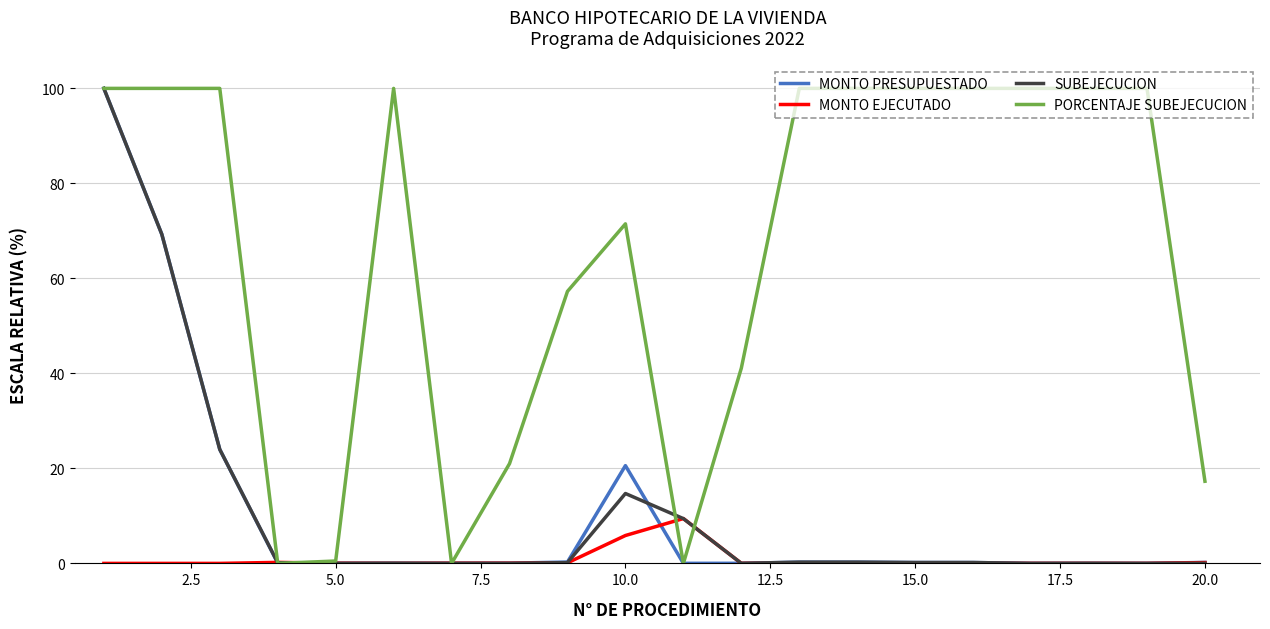

What is the difference between the maximum and minimum values in the PORCENTAJE SUBEJECUCION series?

100.0